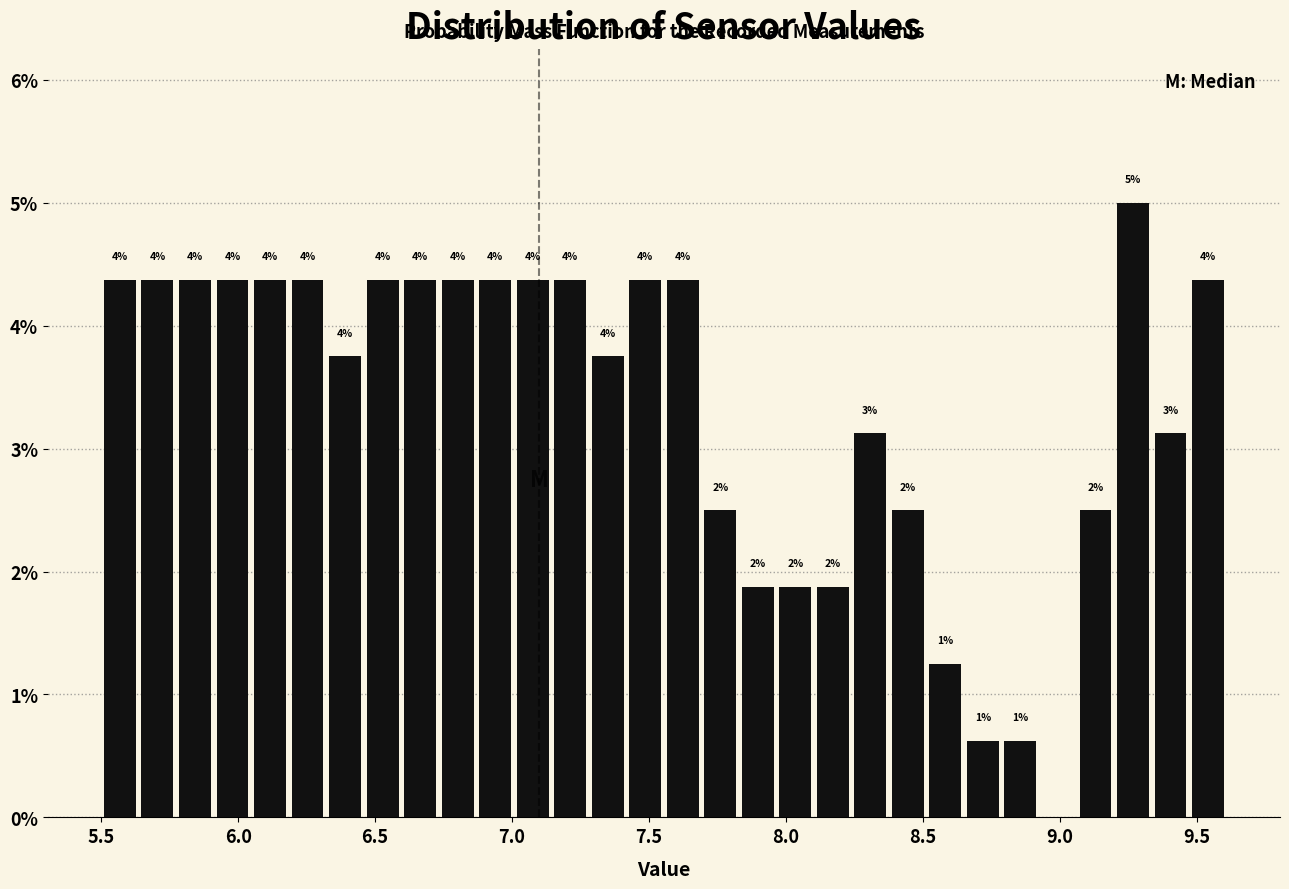

Around what value on the x-axis is the tallest bar? Give the approximate position of its centre, as read against the axis.

9.25